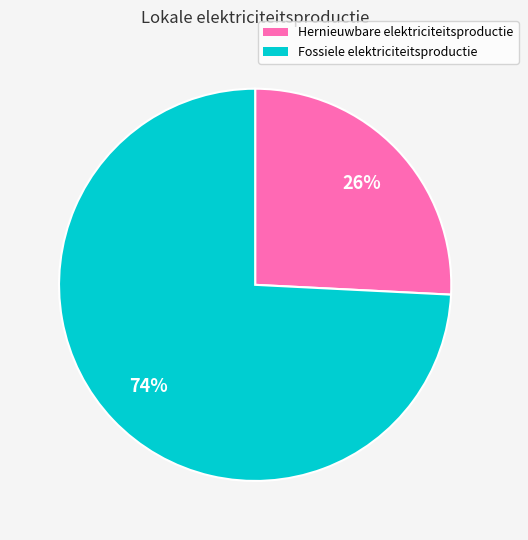

Between Hernieuwbare elektriciteitsproductie and Fossiele elektriciteitsproductie, which is larger?

Fossiele elektriciteitsproductie